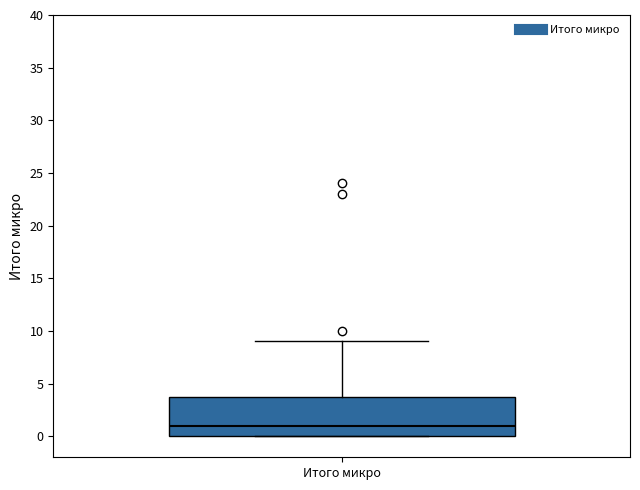

Where does the median line of the box for Итого микро sit on the y-axis? The values are not printed on the chart, so give them approximately, as read against the axis.

1